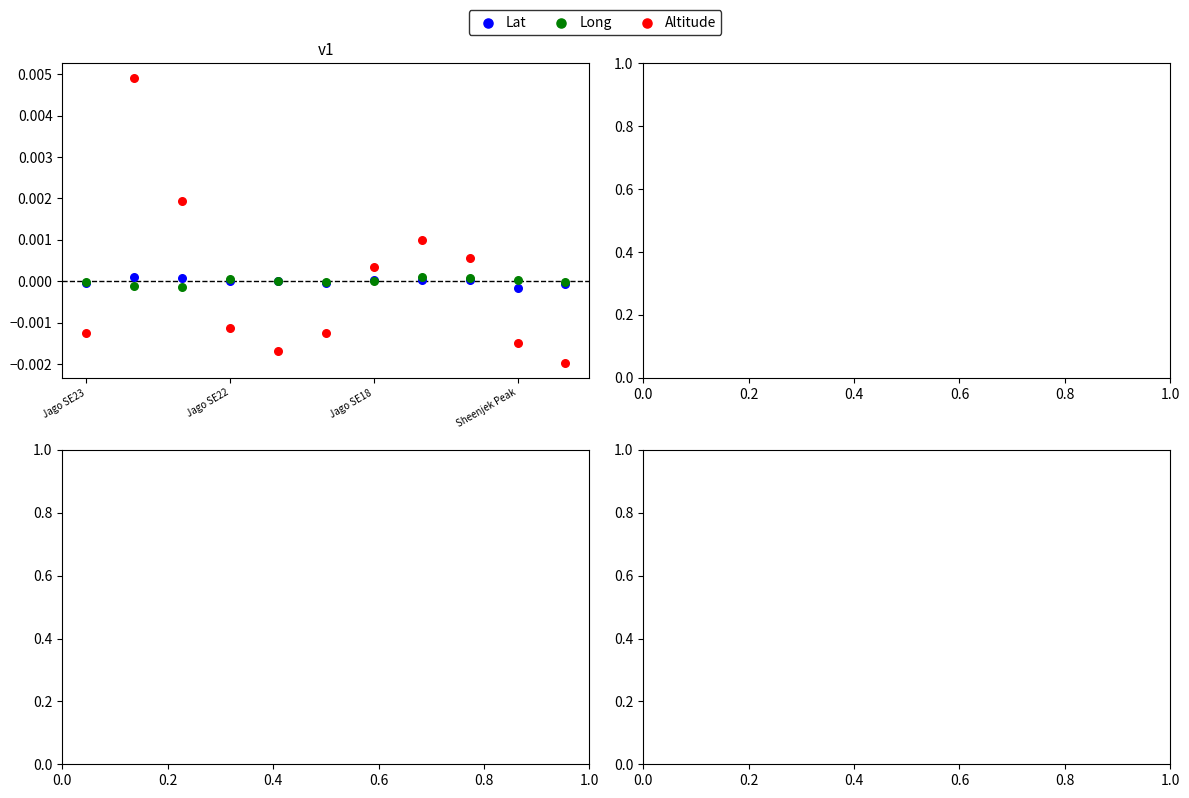

What are all the series names shown in the legend?

Lat, Long, Altitude